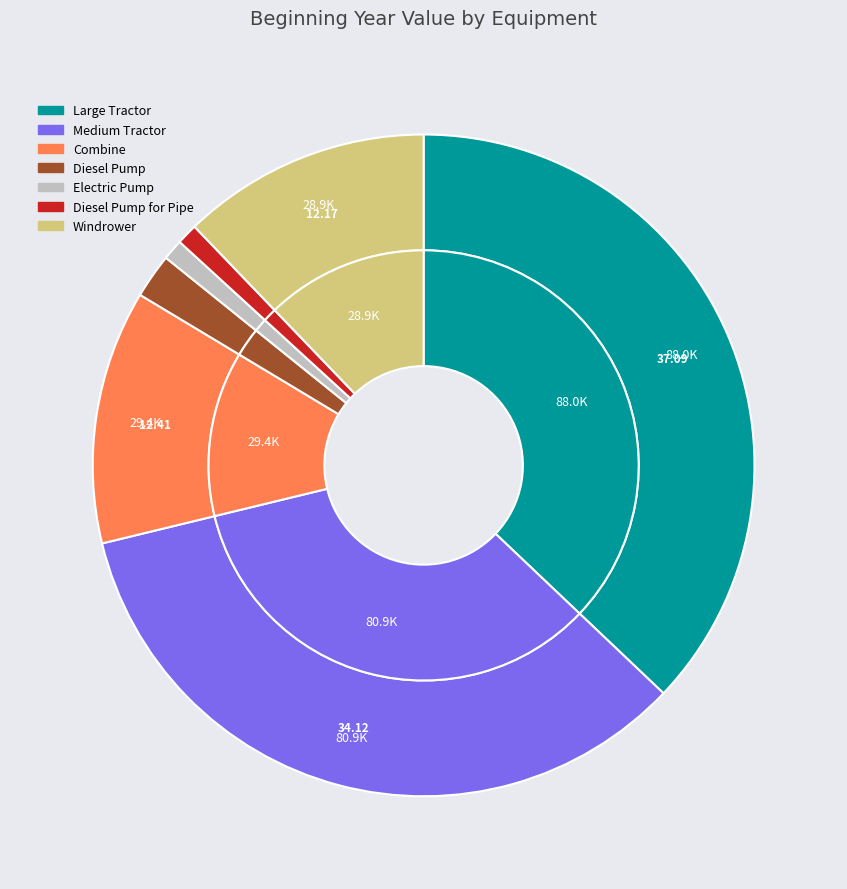

The Diesel Pump slice represents 2% of the pie. True or false?

True